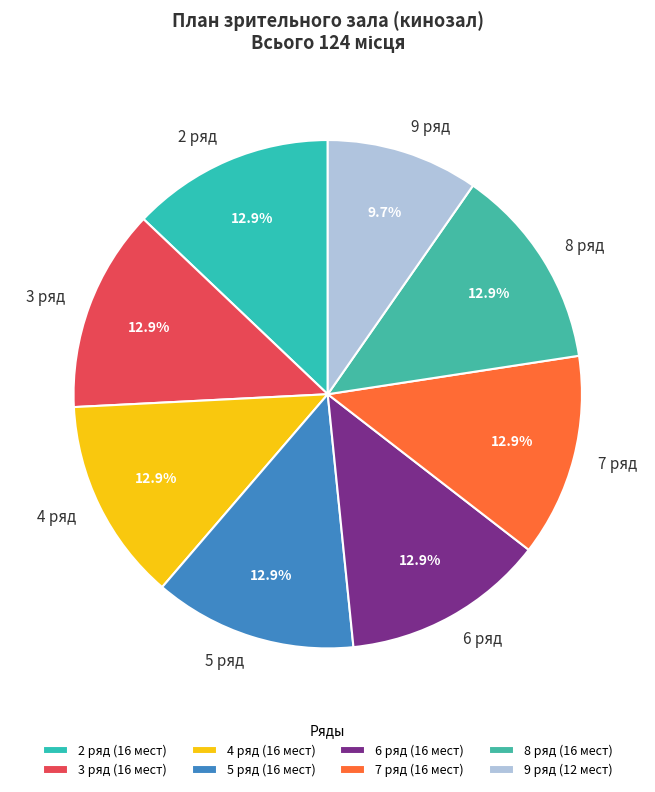

True or false: 6 ряд accounts for 1% of the total.

False